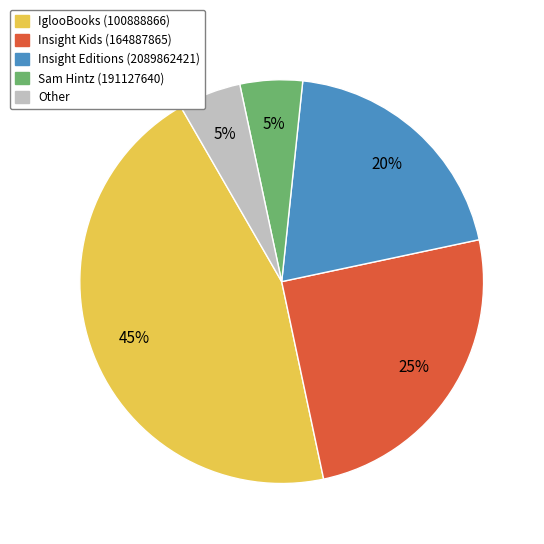

What is the largest slice in the pie chart?

IglooBooks (100888866)